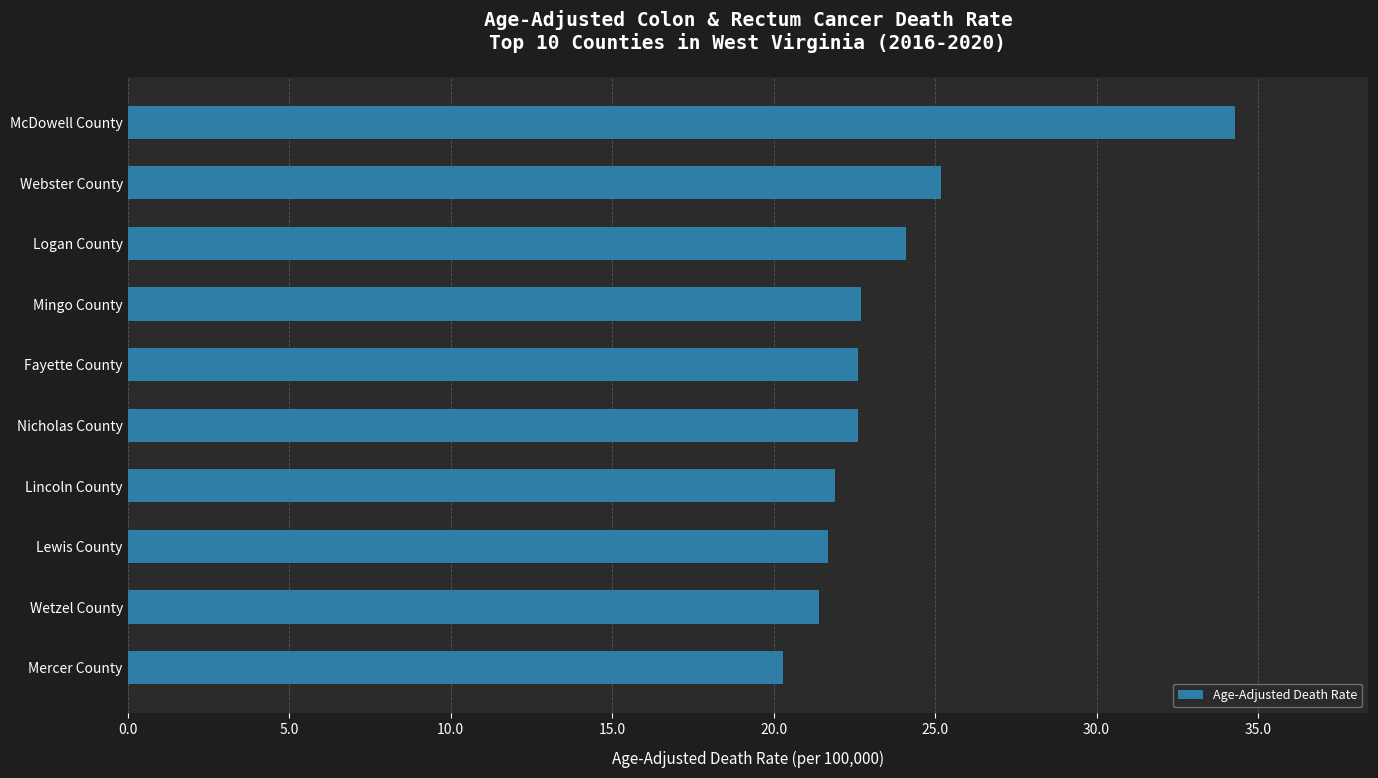

What is the difference between the maximum and minimum values?

14.0